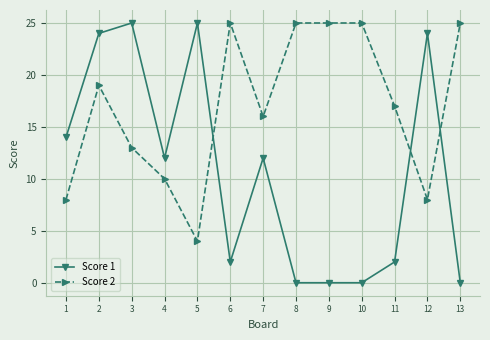

How many times do Score 2 and Score 1 cross each other?

3